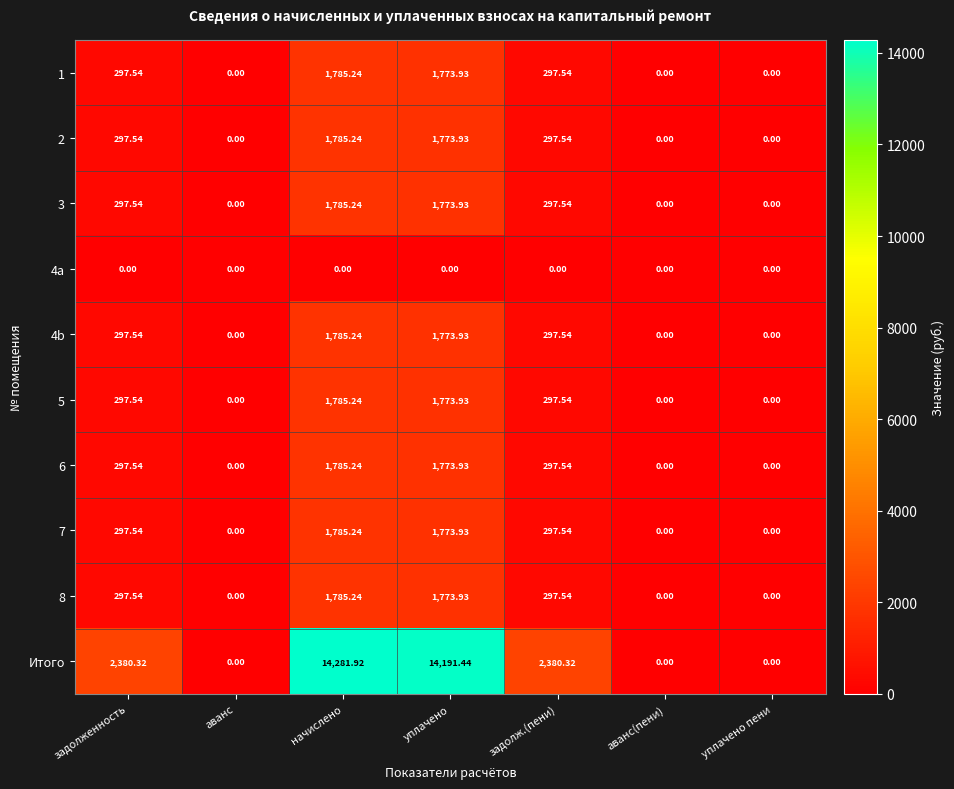

How many series are shown in this chart?

10